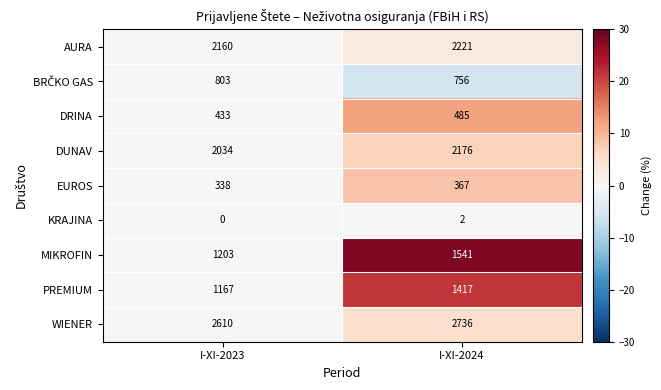

How many distinct data groups are displayed?

9